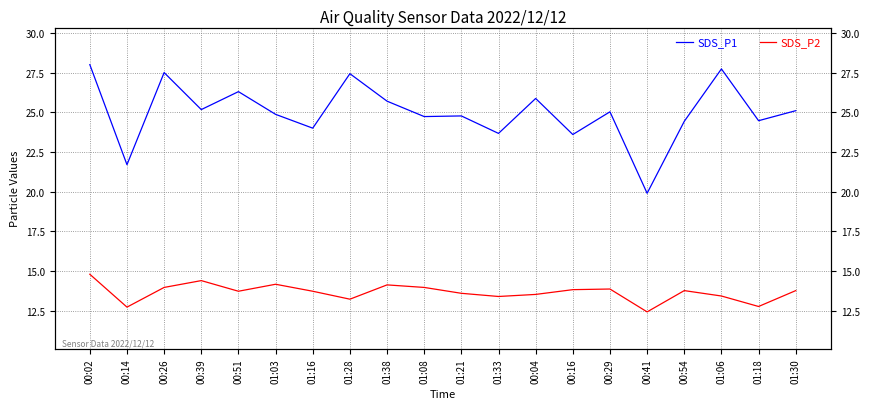

How many series are shown in this chart?

2